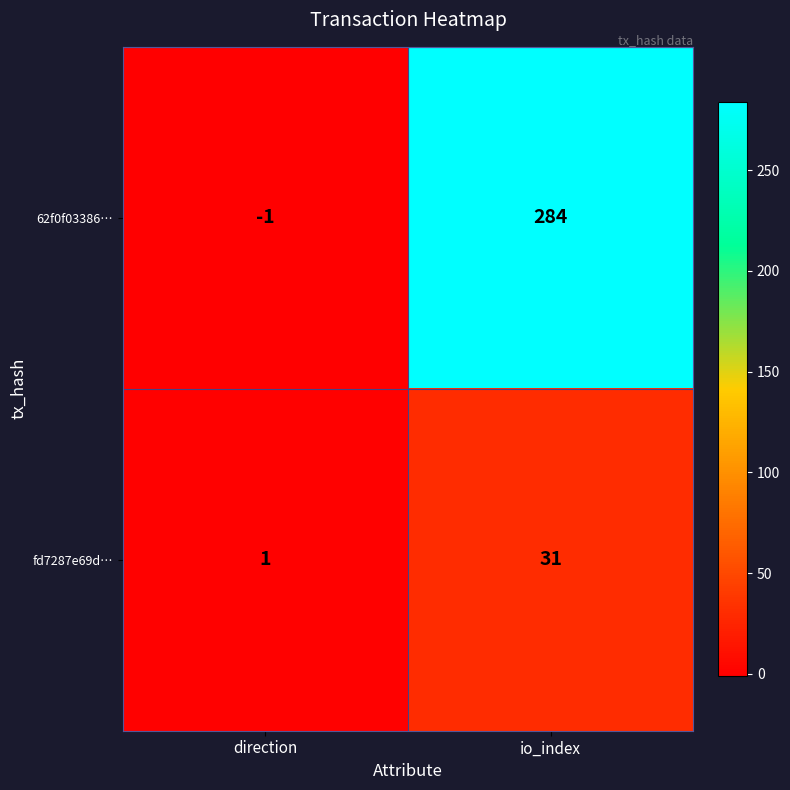

The fd7287e69d… series shows 31 at io_index. True or false?

True